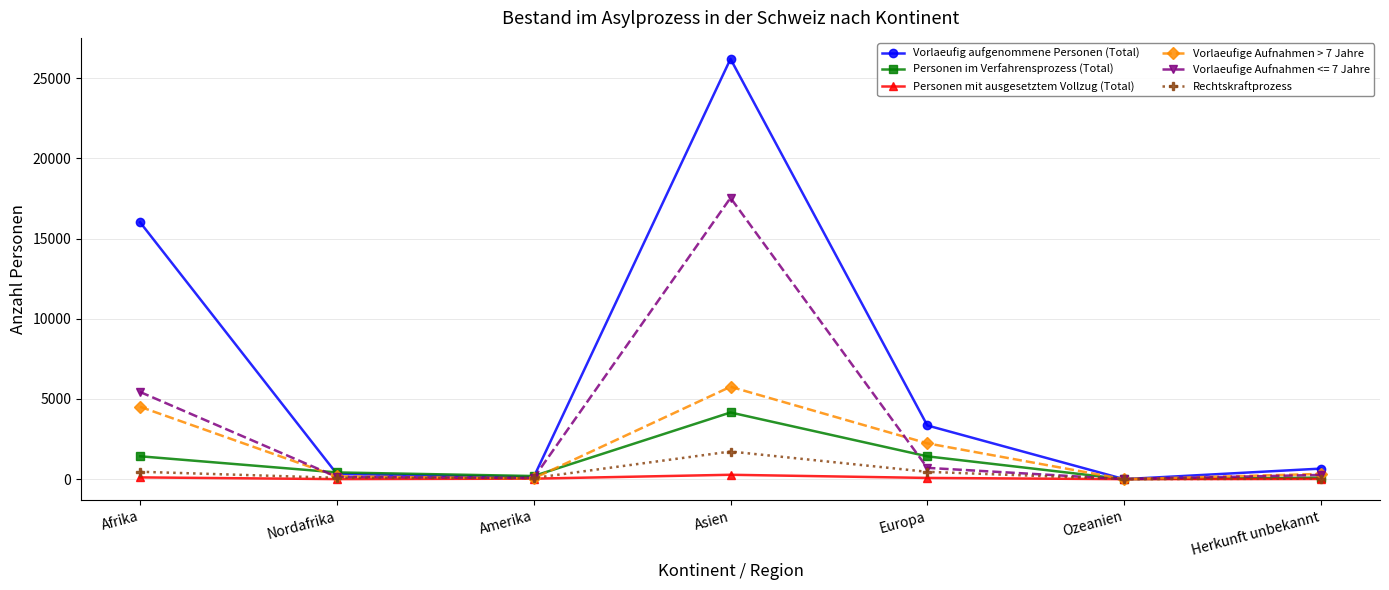

Where is the first local maximum for Vorlaeufige Aufnahmen > 7 Jahre?

Asien